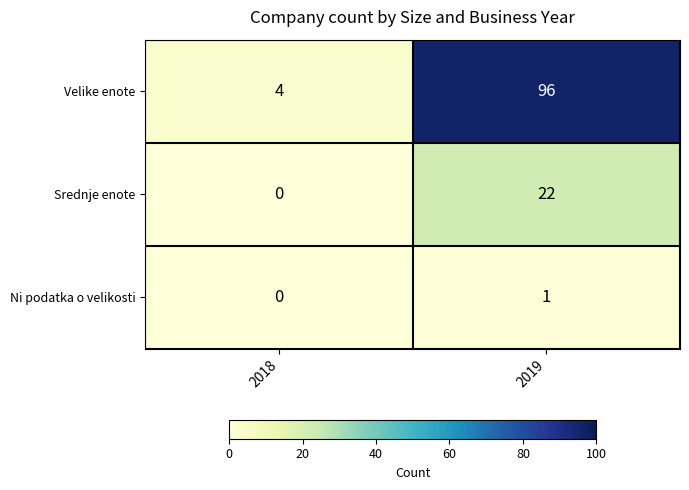

What is the sum of the Velike enote values at 2018 and 2019?

100